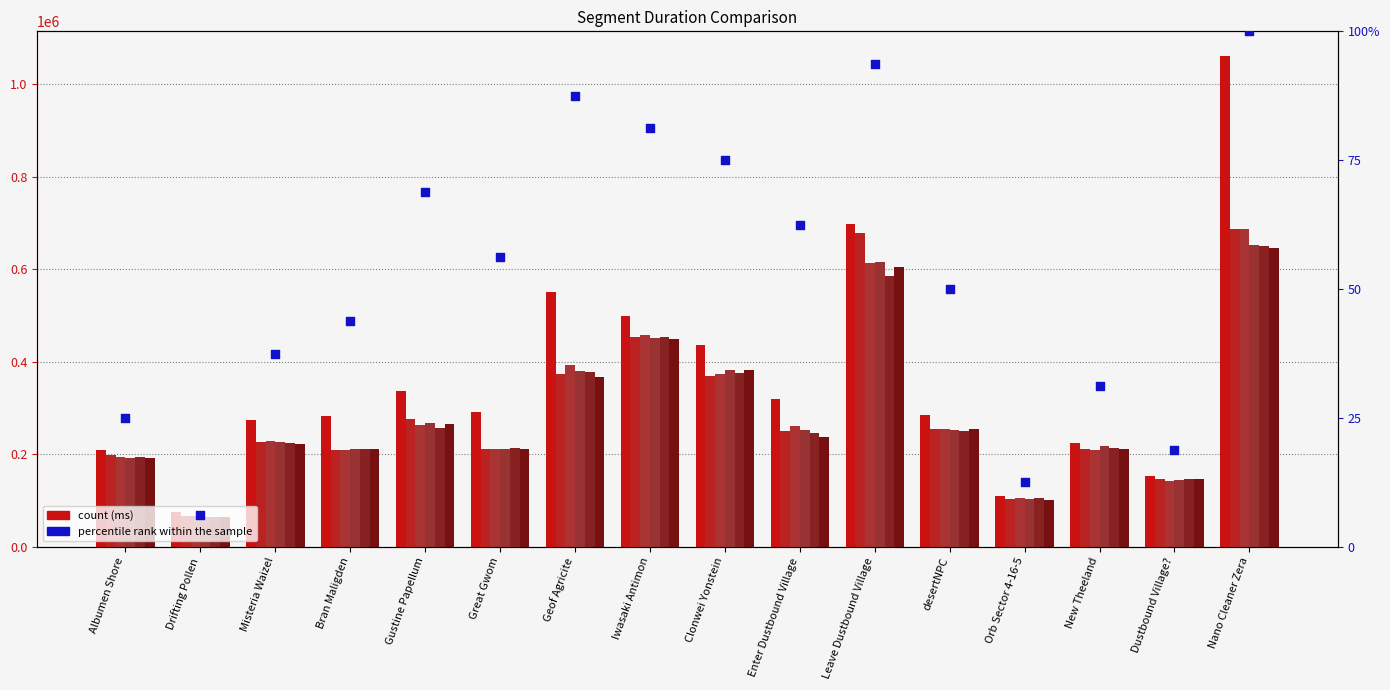

At how many categories does at least one series exceed 855549?

1